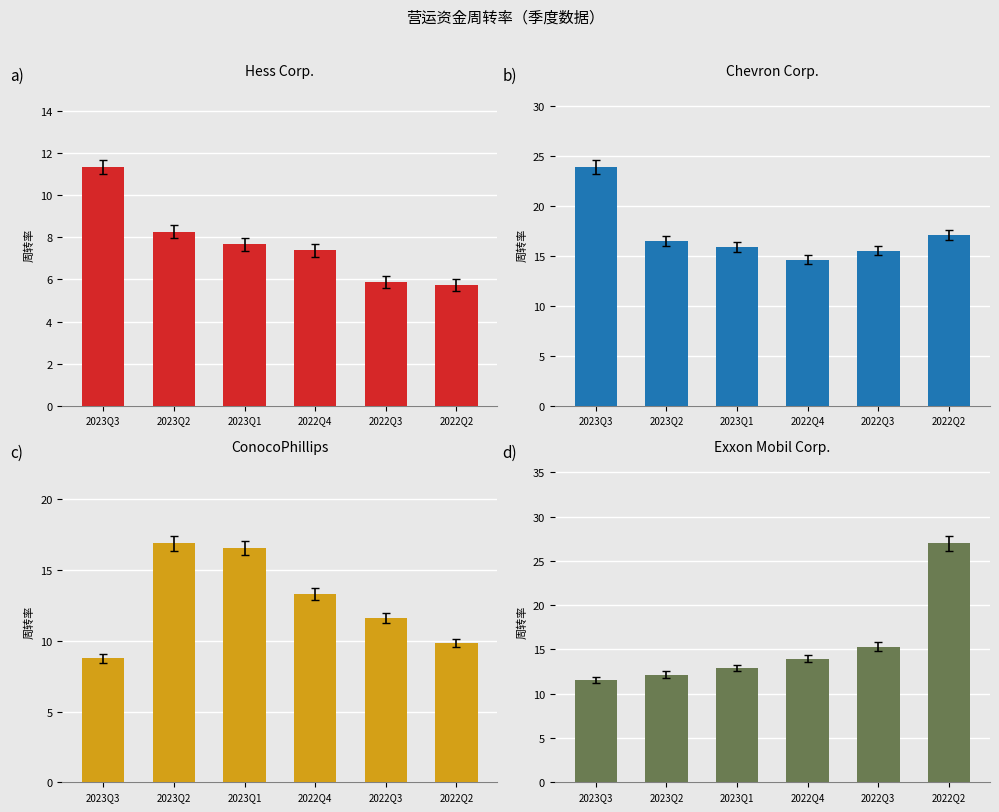

Are the bars horizontal?

No